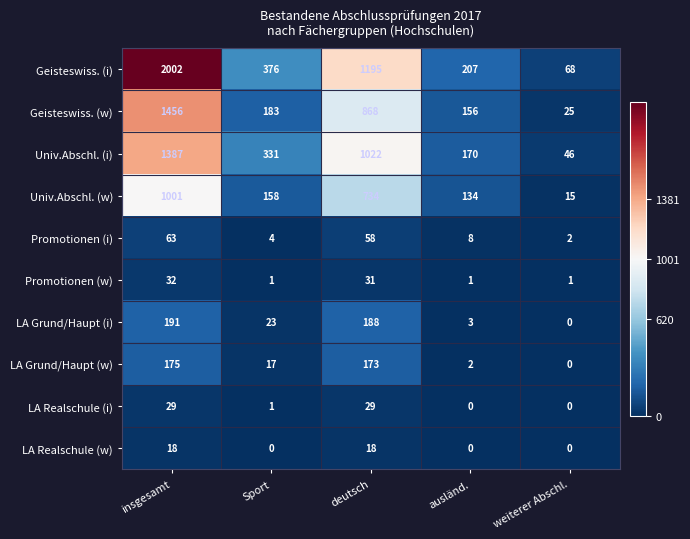

At which category is the sum across all series the highest?

insgesamt